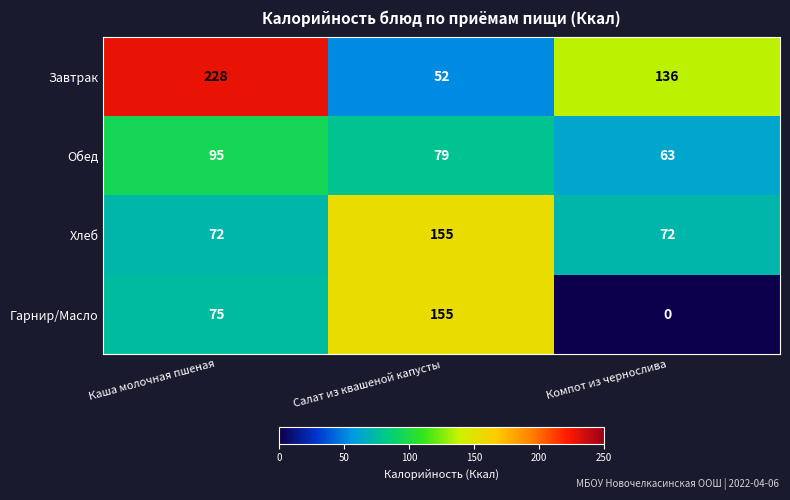

At which label is Завтрак closest to 140?

Компот из чернослива